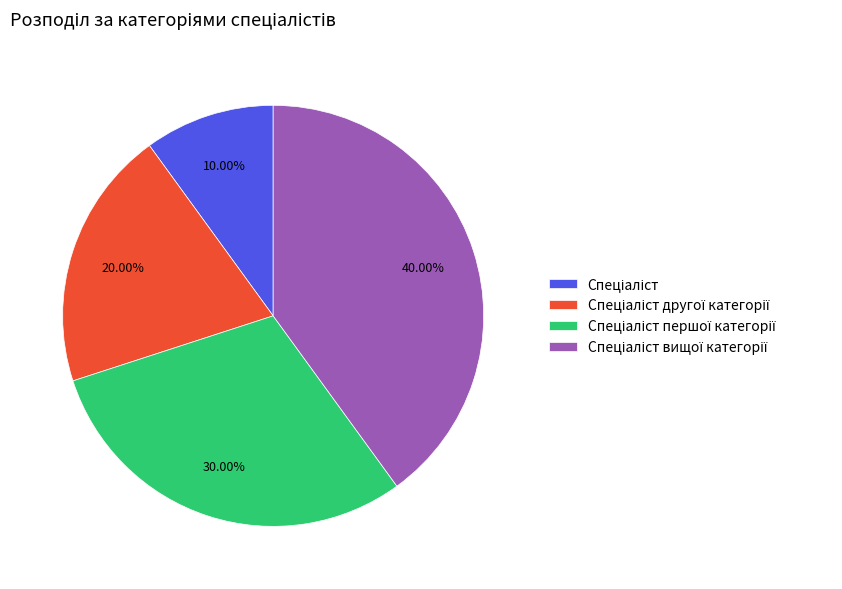

Does any single category account for the majority?

No